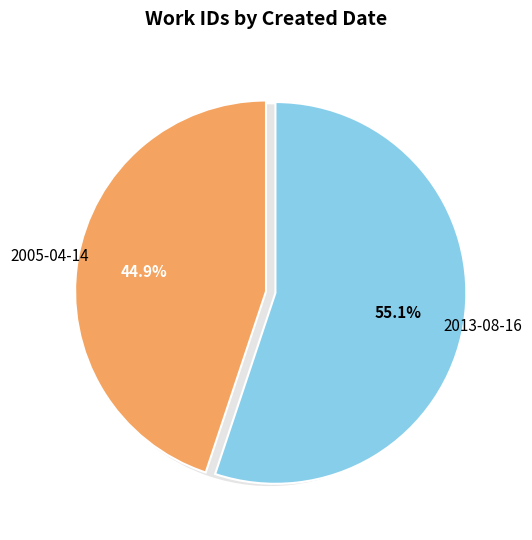

What is the change in value from 2005-04-14 to 2013-08-16?

+1409